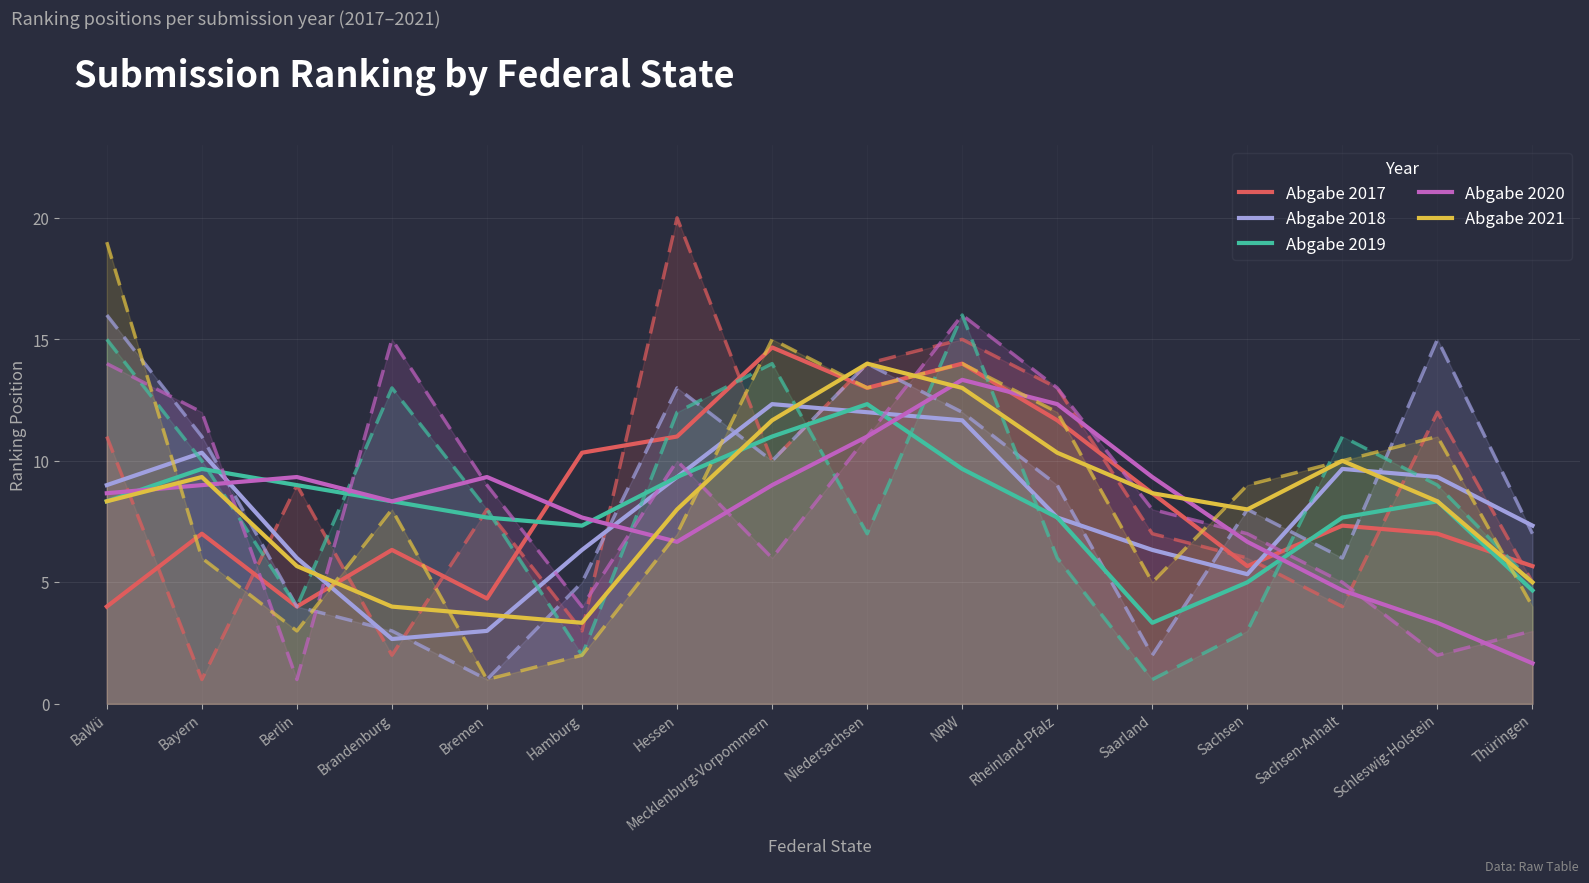

The value of Abgabe 2019 at Berlin is 9.0. True or false?

True